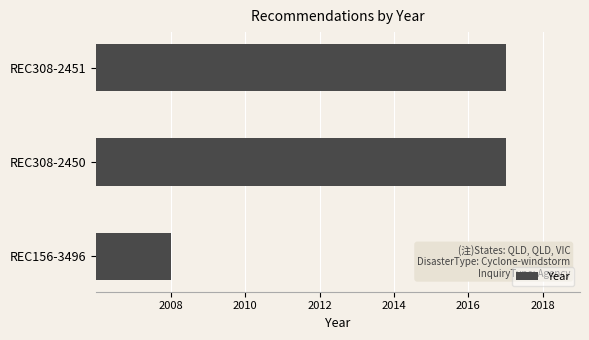

How many data points are less than 2017?

1